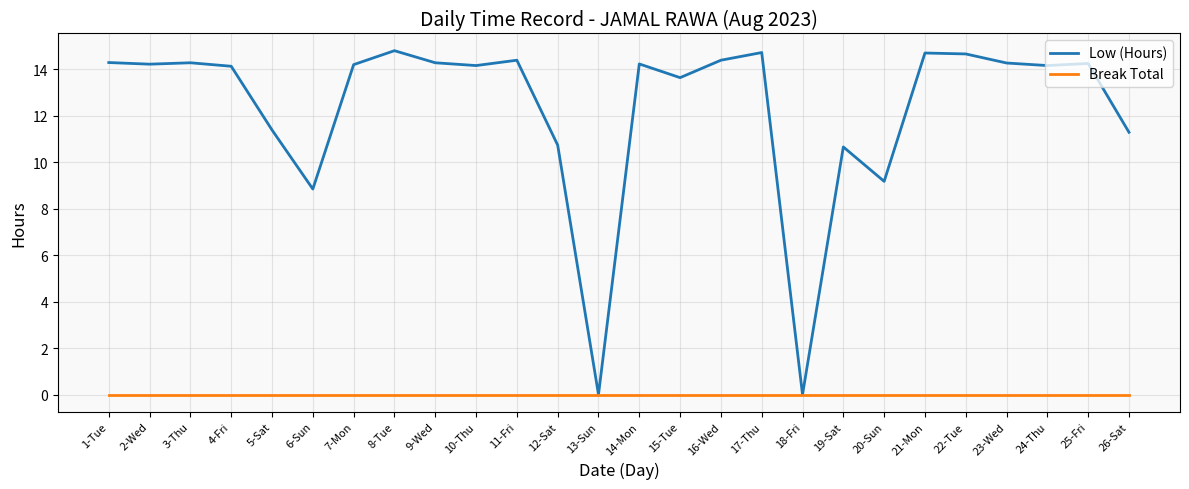

List the series in order of their overall mean, highest first.

Low (Hours), Break Total